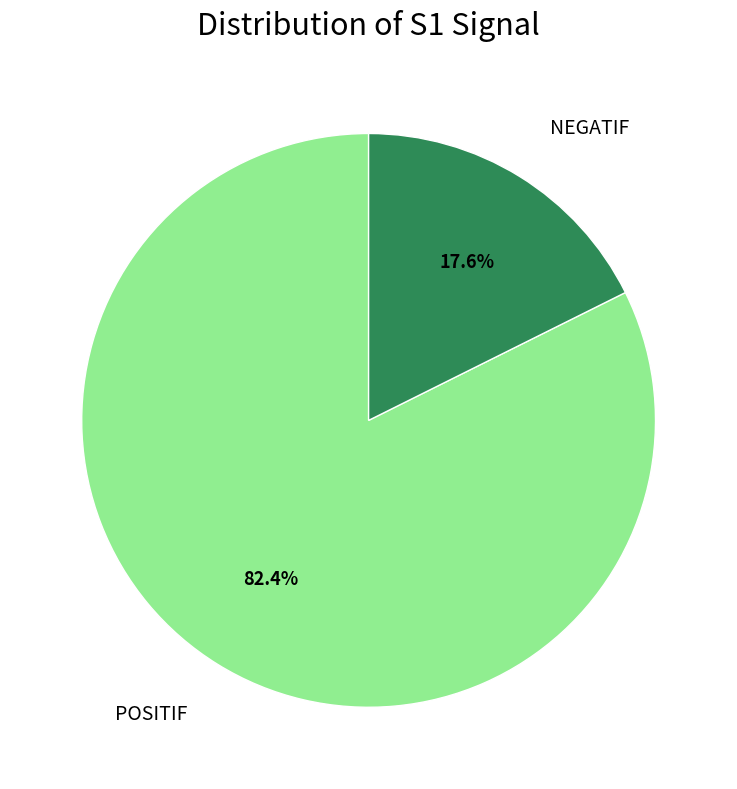

Count the number of slices in the pie.

2